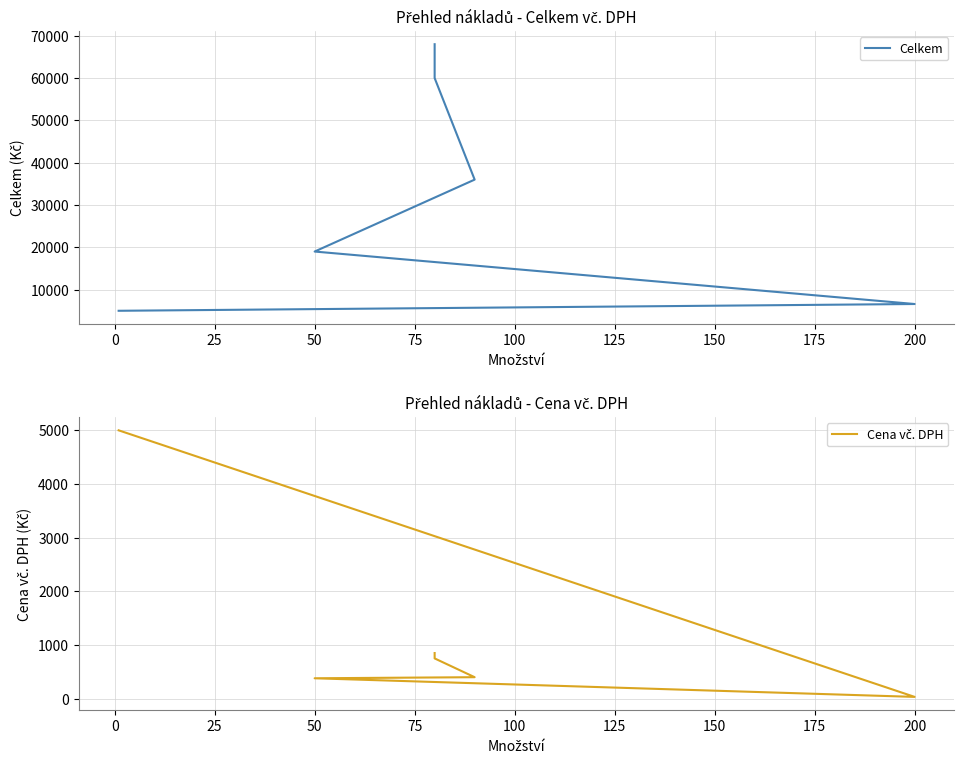

Rank the series by their average value, from highest to lowest.

Celkem, Cena vč. DPH